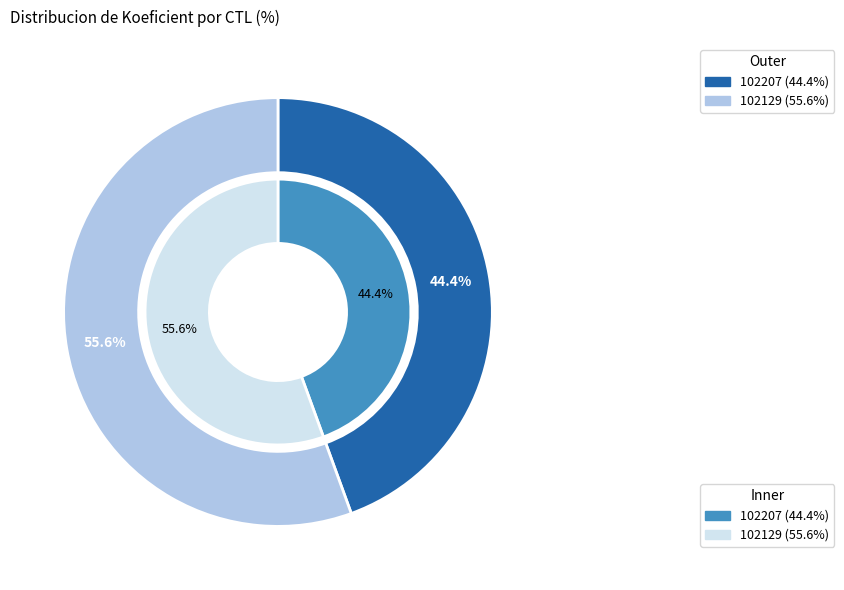

Is it true that 102207 is 44% of the pie?

True